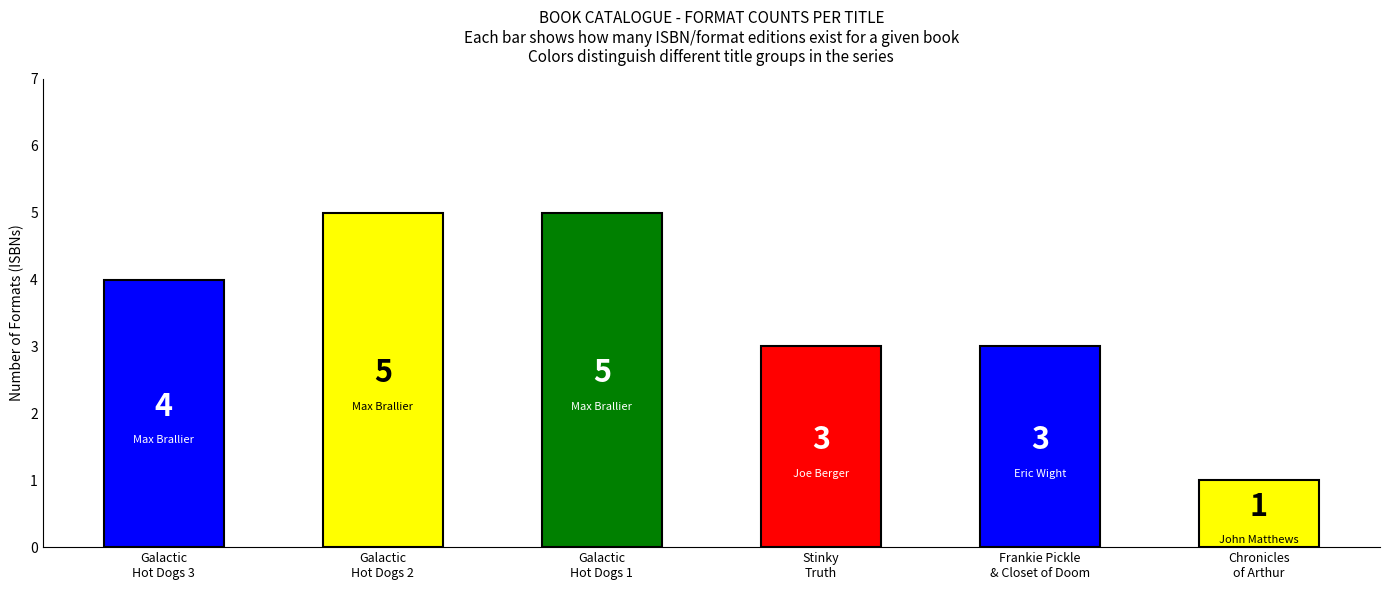

What is the label of the 4th bar from the right?

Galactic
Hot Dogs 1